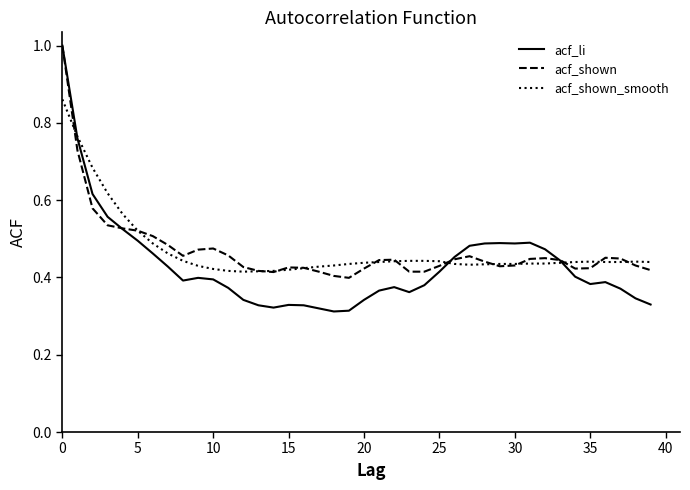

At how many categories does at least one series exceed 0?

40